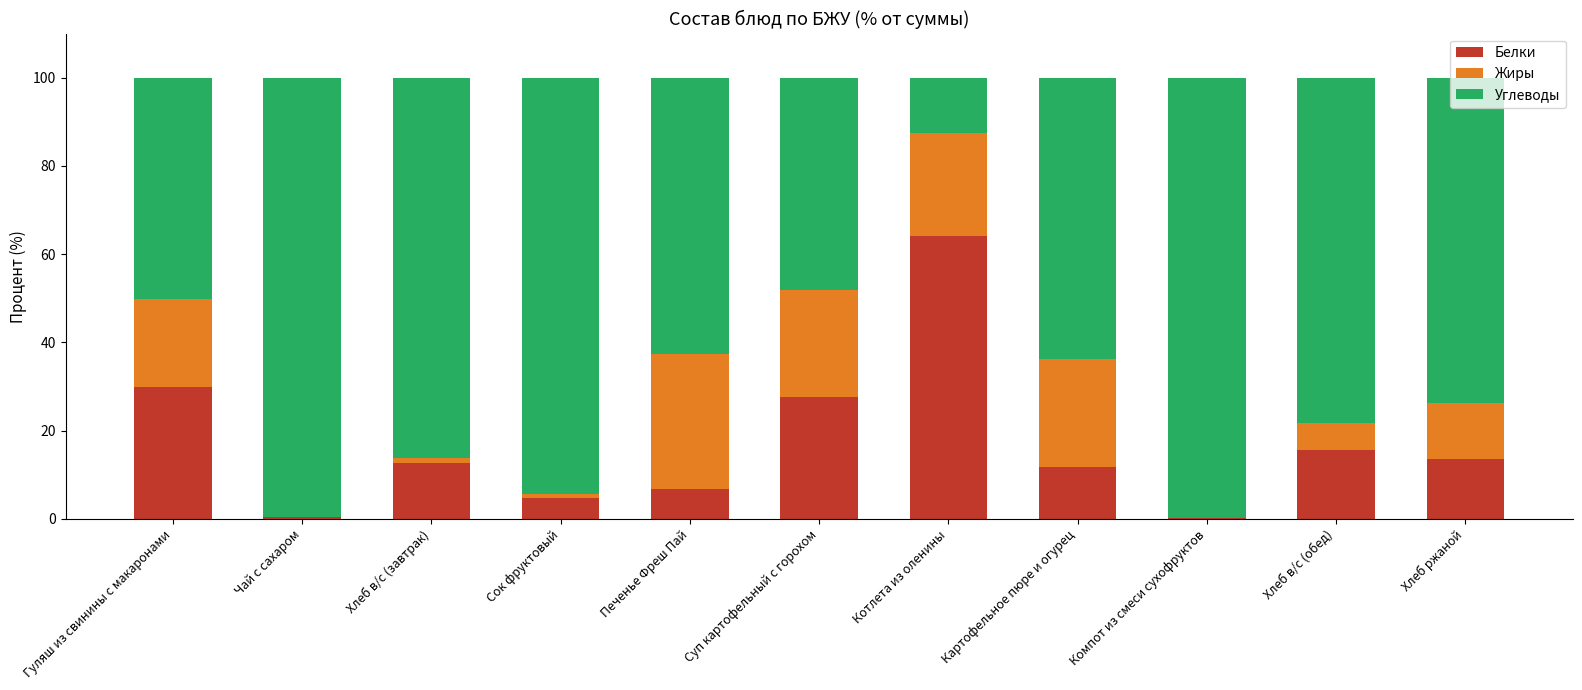

What is the total value across all series at Картофельное пюре и огурец?

100.0